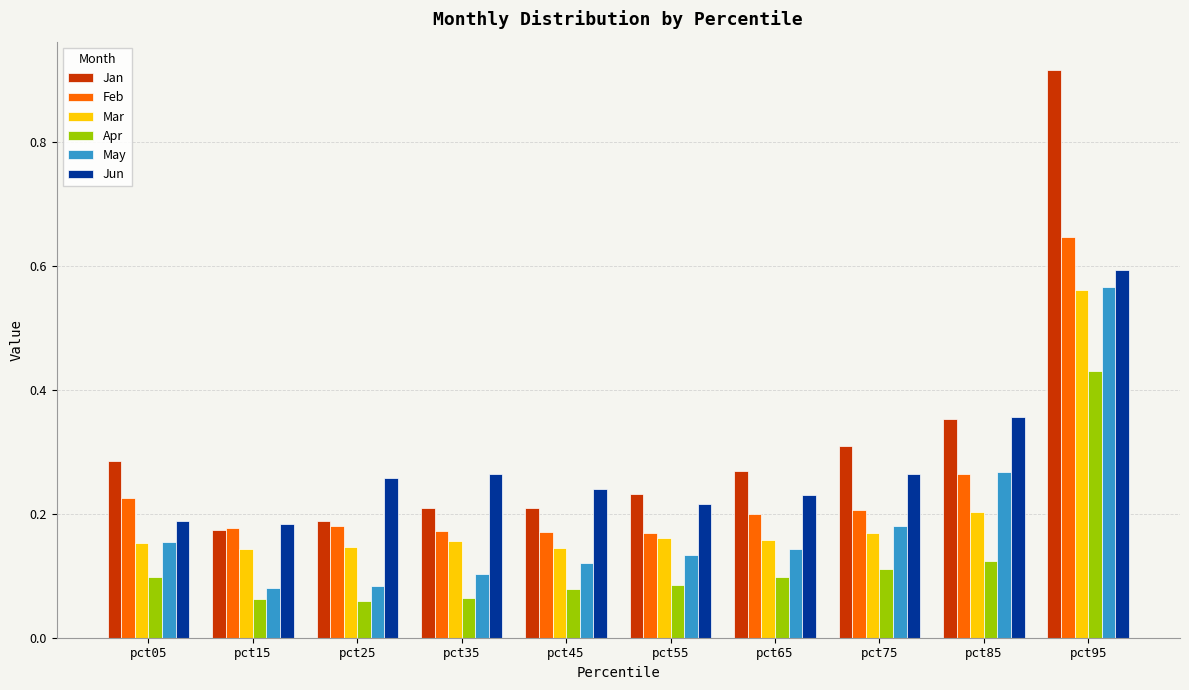

What is the difference between the highest and lowest values at pct95?

0.5